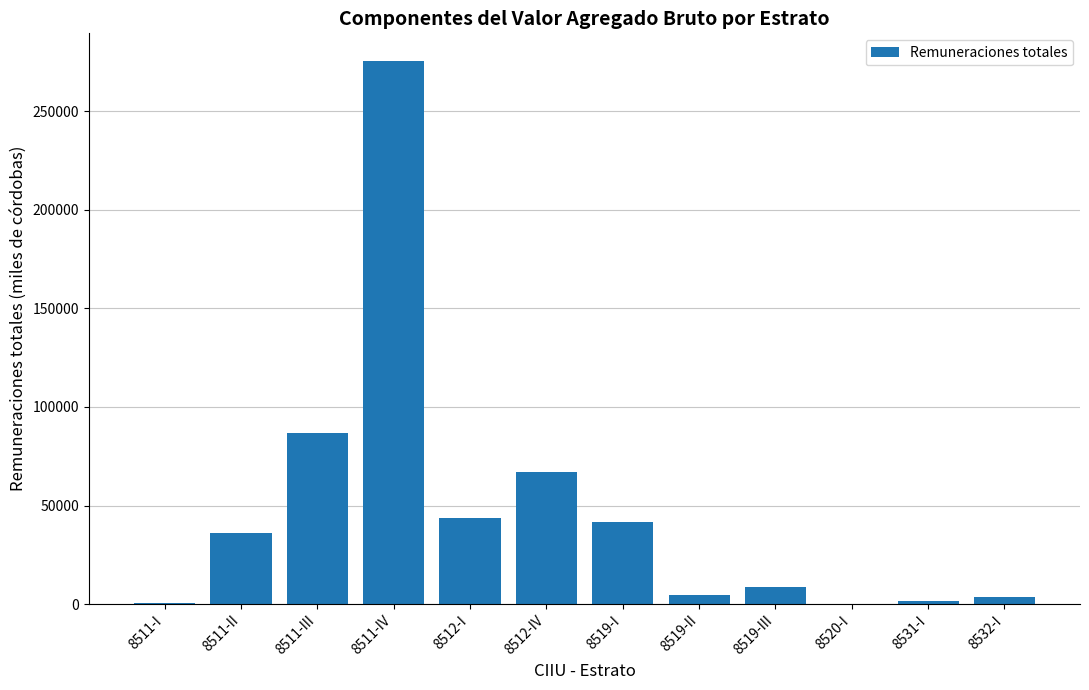

The value at 8511-IV is 455668.5. True or false?

False